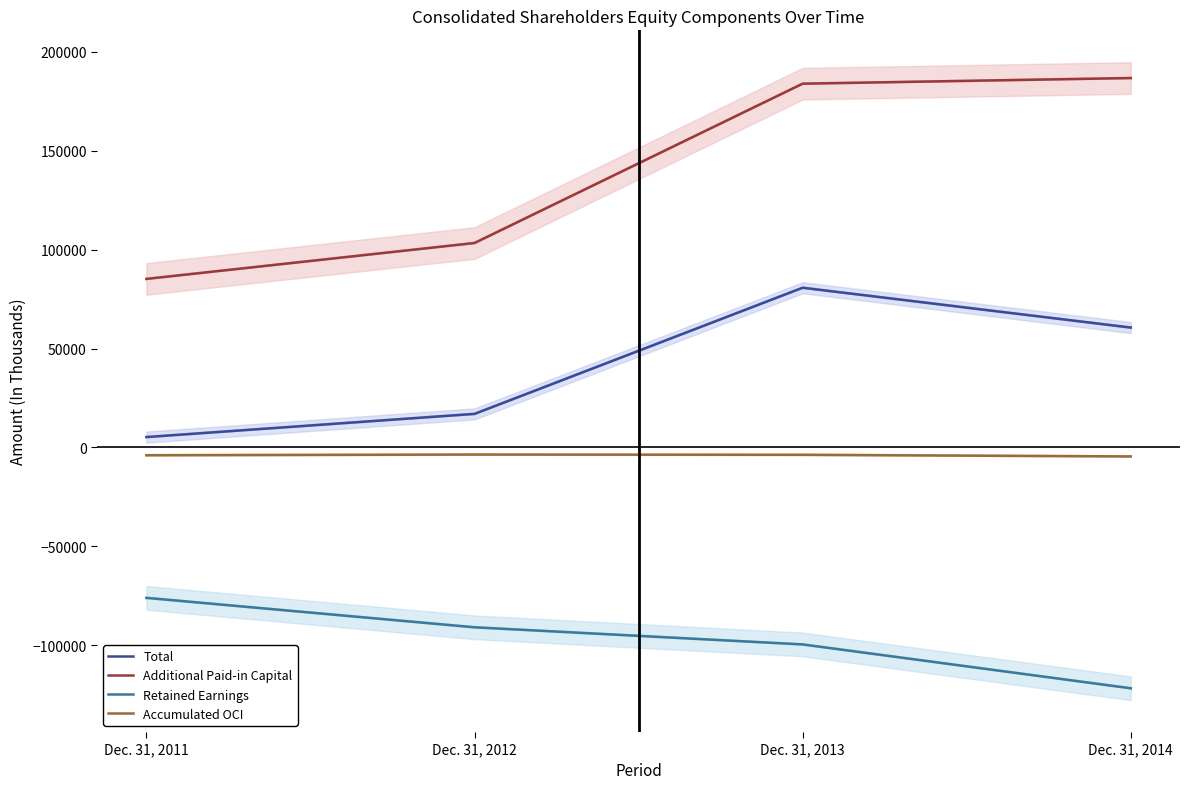

What is the greatest value displayed?

186816